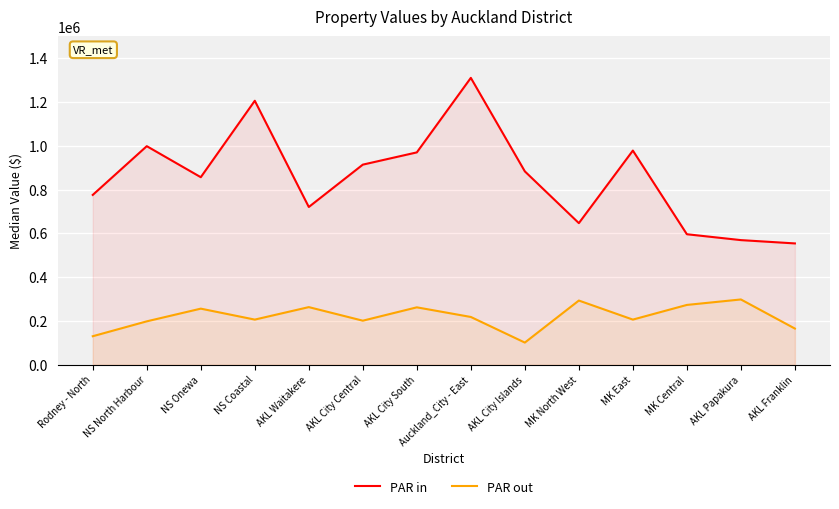

In PAR out, how many points are higher than both neighbors (excluding endpoints)?

5